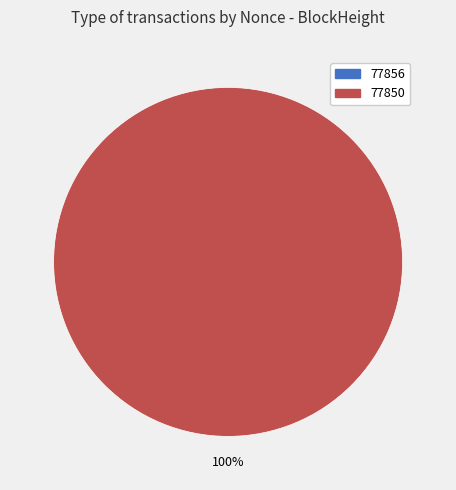

Do 77850 and 77856 together represent more than half of the pie?

Yes